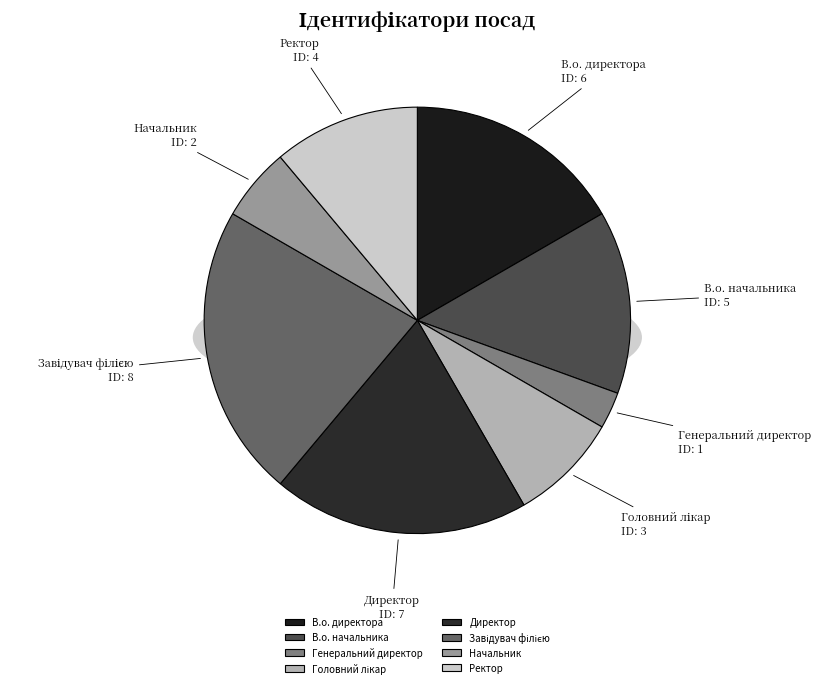

Approximately how many times larger is the value at В.о. начальника compared to Генеральний директор?

5.0